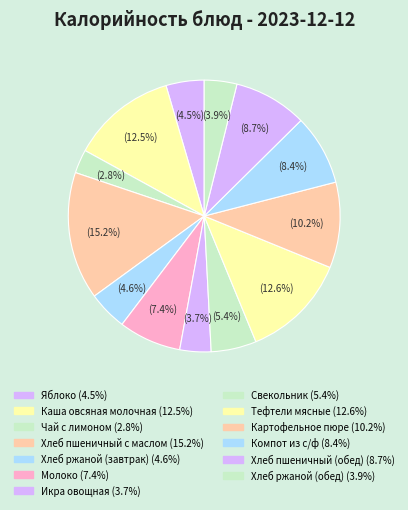

How many slices are in this pie chart?

13